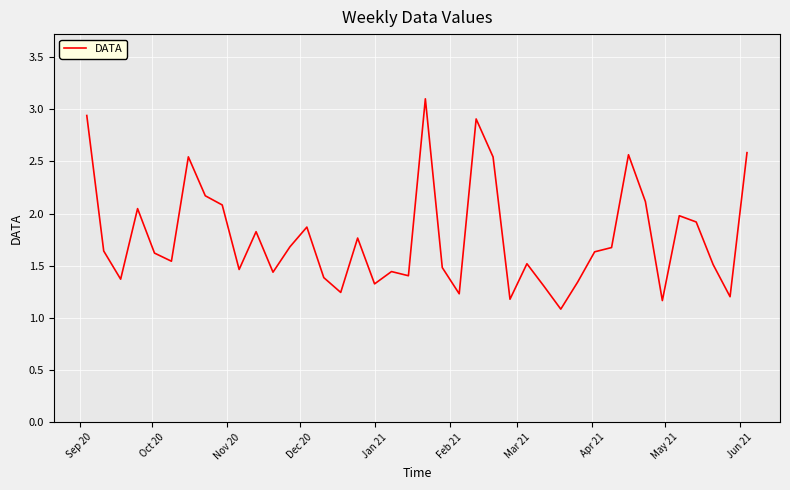

What is the smallest value displayed?

1.1